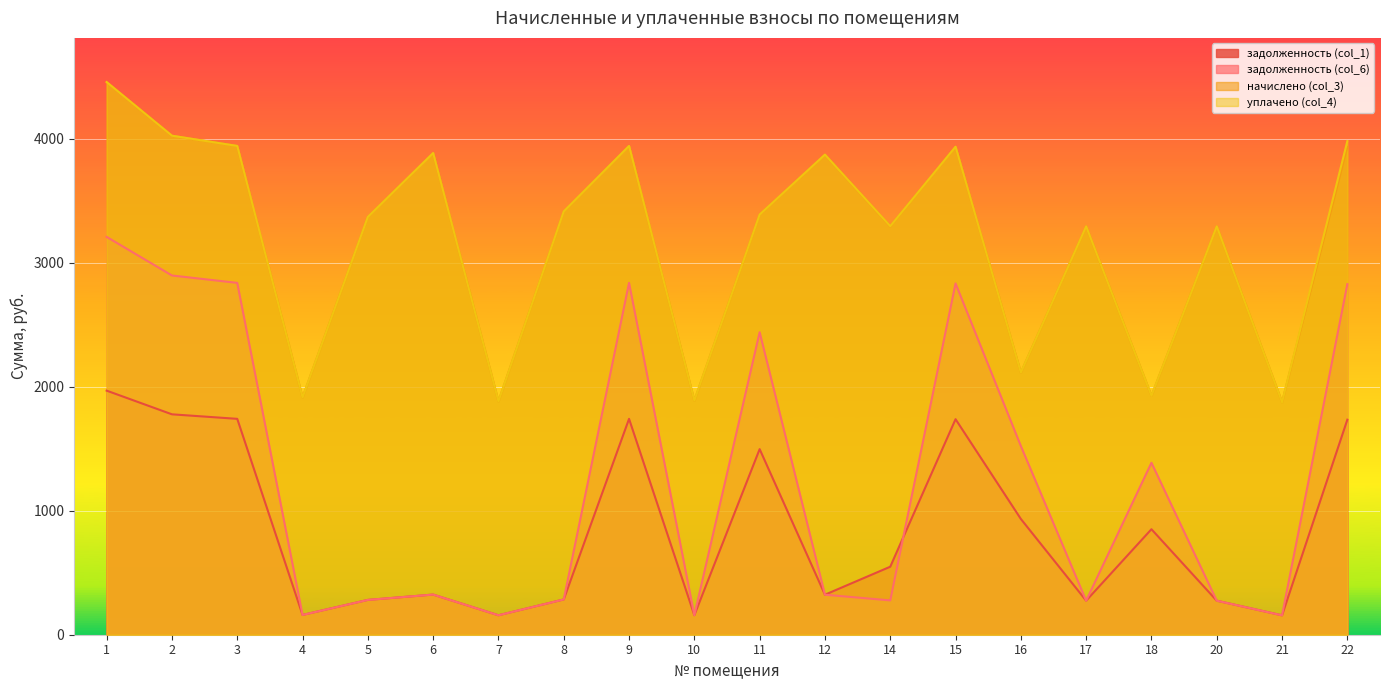

Rank the categories by начислено (col_3) value from lowest to highest.

21, 7, 10, 4, 18, 16, 14, 17, 20, 5, 11, 8, 12, 6, 22, 15, 3, 9, 2, 1